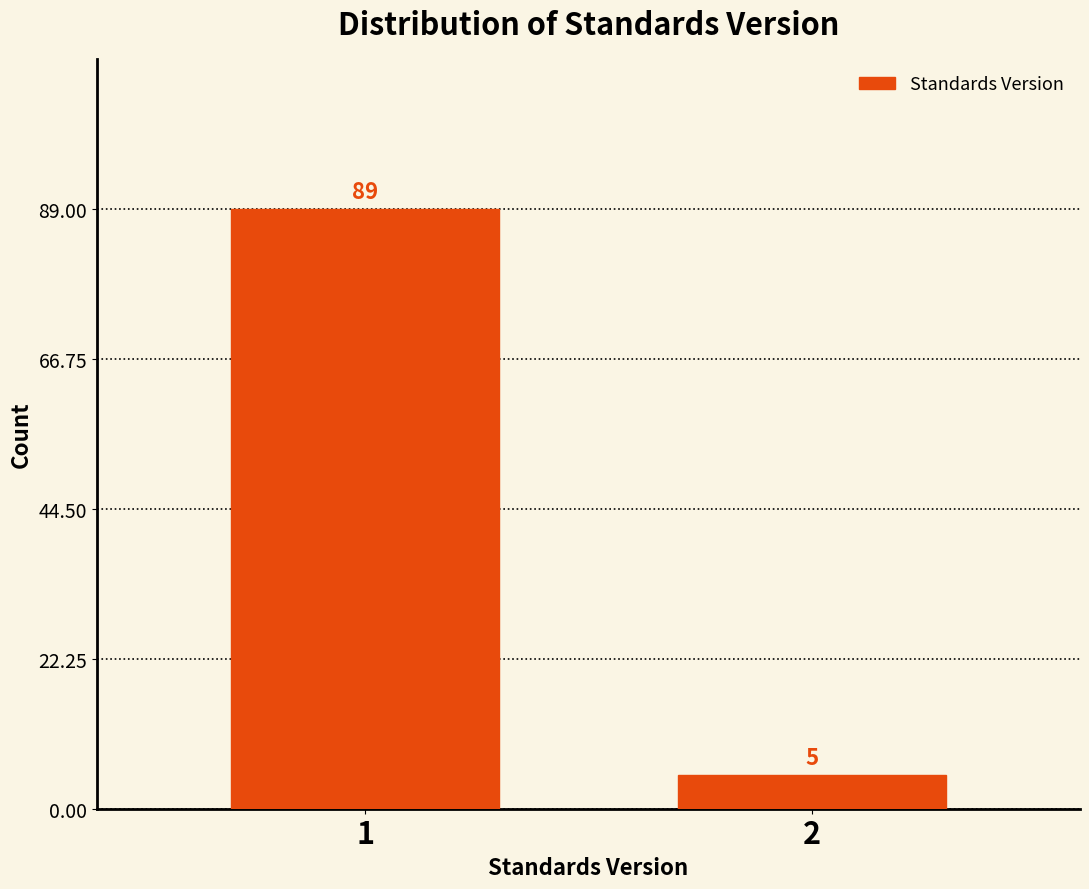

Reading left to right, what are all the values shown in this chart?

1=89	2=5